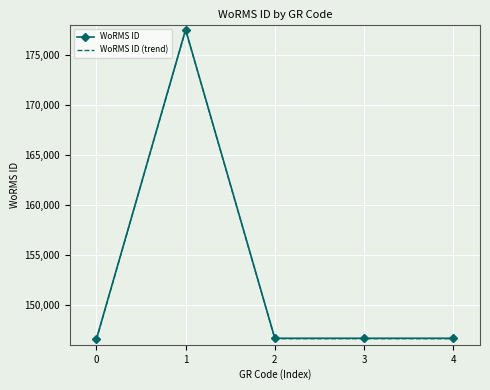

Which series changed the most between 1 and 2?

WoRMS ID